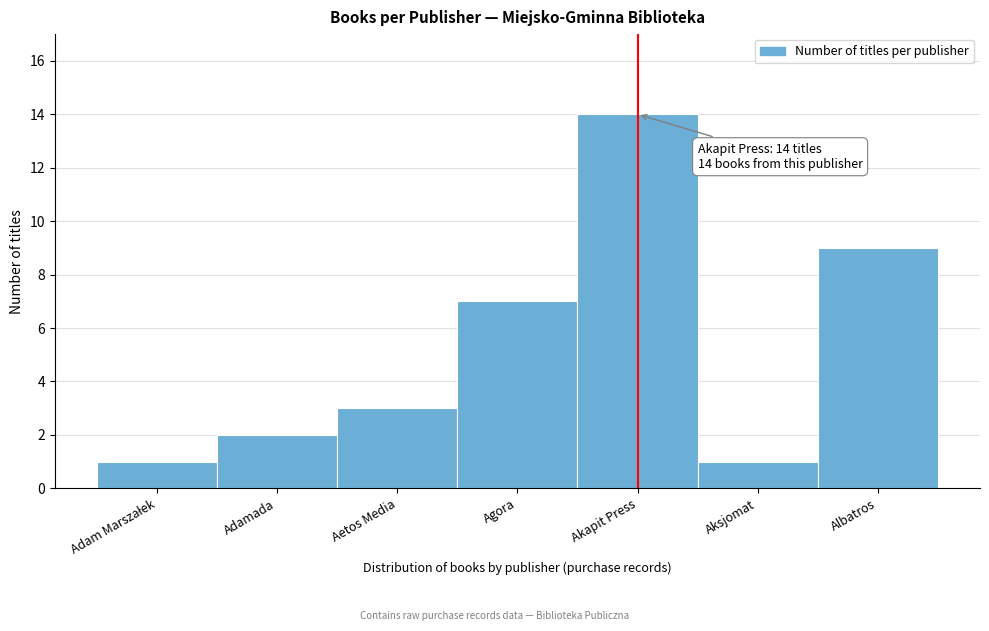

Reading right to left, list all the values displayed in this chart.

9	1	14	7	3	2	1